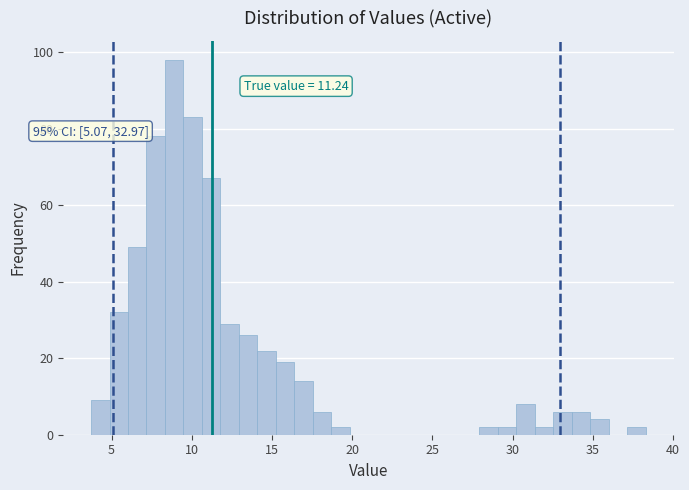

Read against the x-axis, roughly where is the centre of the tallest bar?

9.0